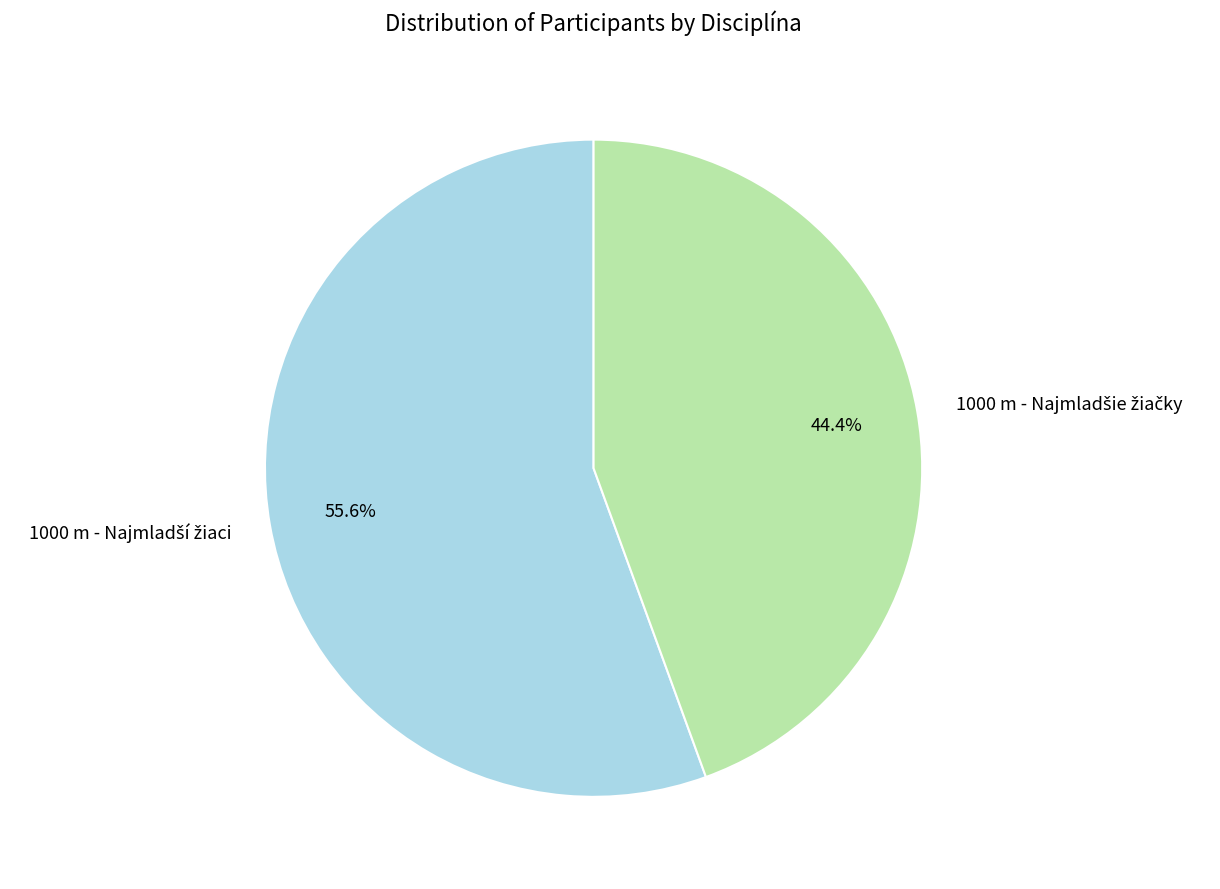

Is there a majority slice in this chart?

Yes